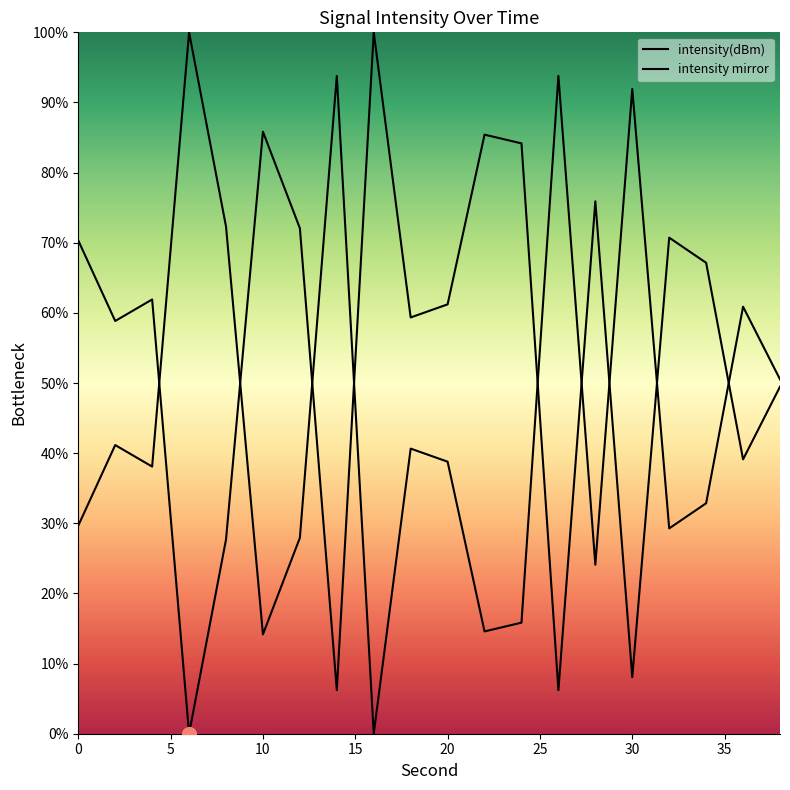

How many lines are shown in the chart?

2